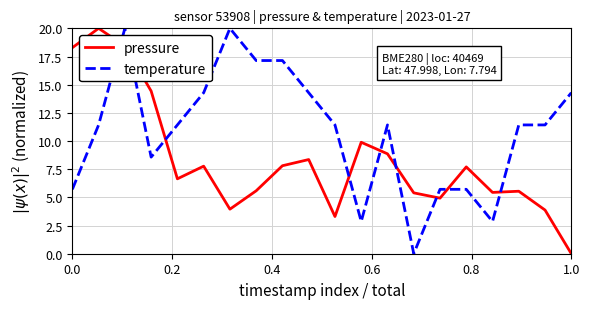

After their last crossing, which series has the higher values: pressure or temperature?

temperature